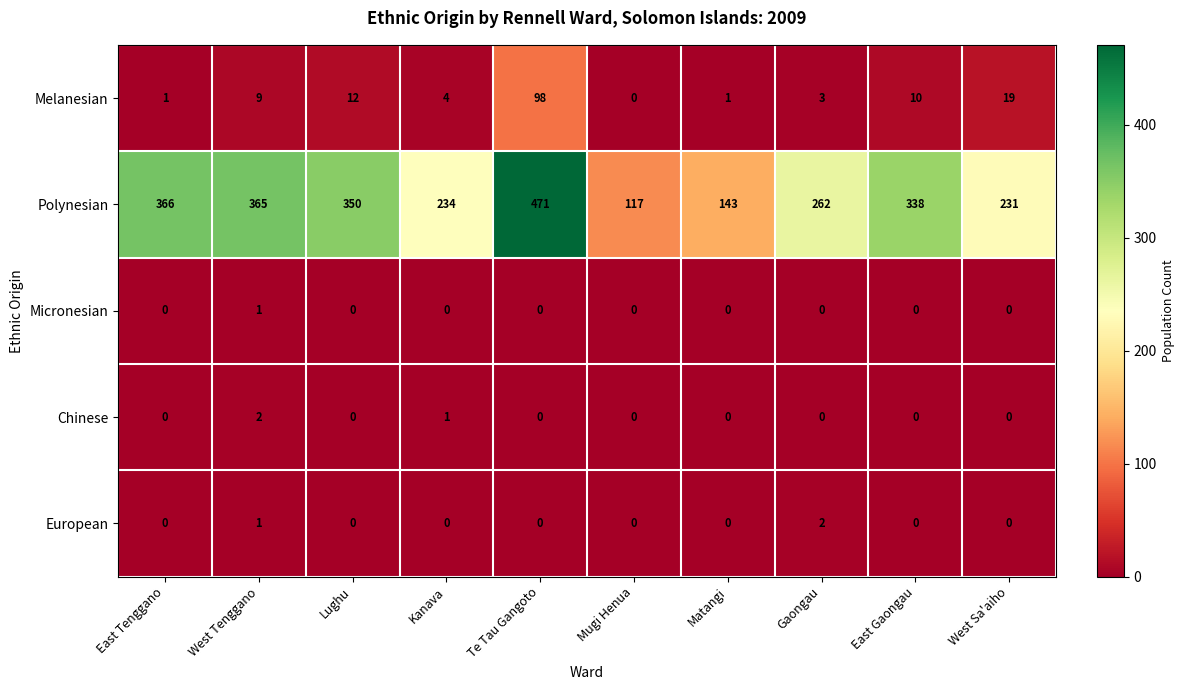

Which series has the largest range (max minus min)?

Polynesian